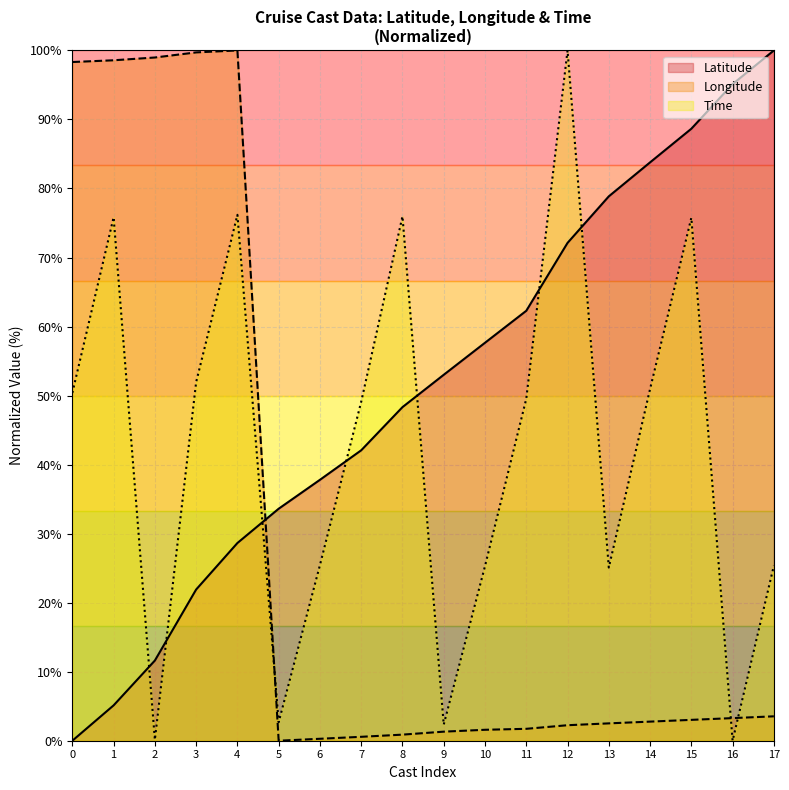

Which series has the largest range (max minus min)?

Latitude